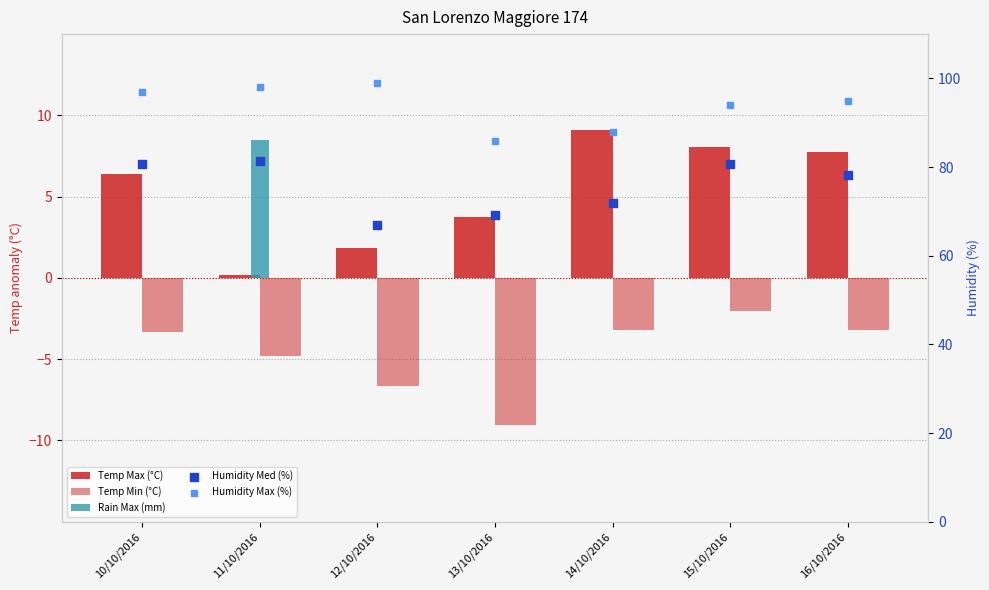

Is the value of Temp Min (°C) at 13/10/2016 greater than the value of Humidity Max (%) at 14/10/2016?

No